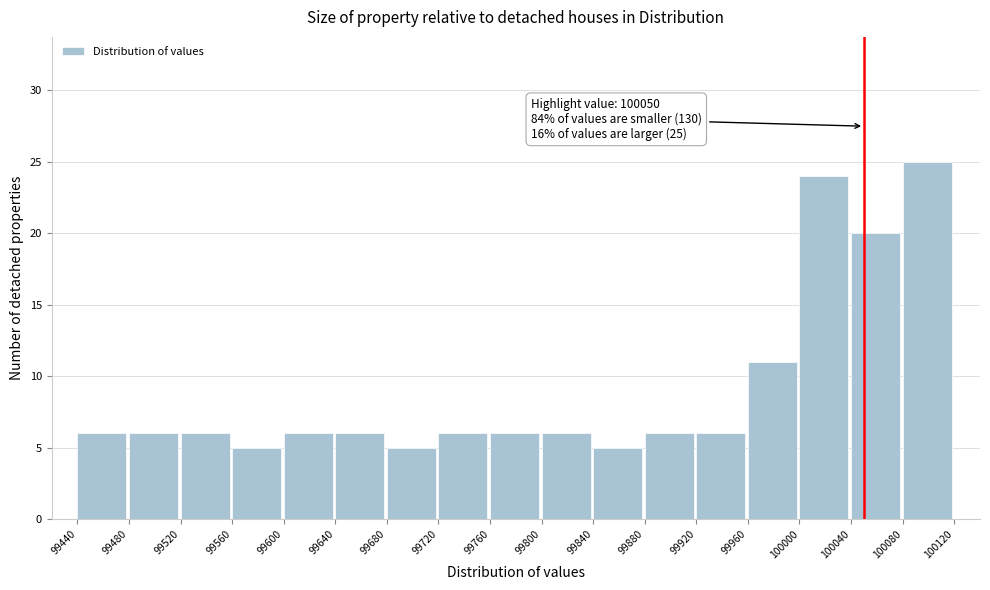

Which range on the x-axis has the tallest bar?

100080 to 100120